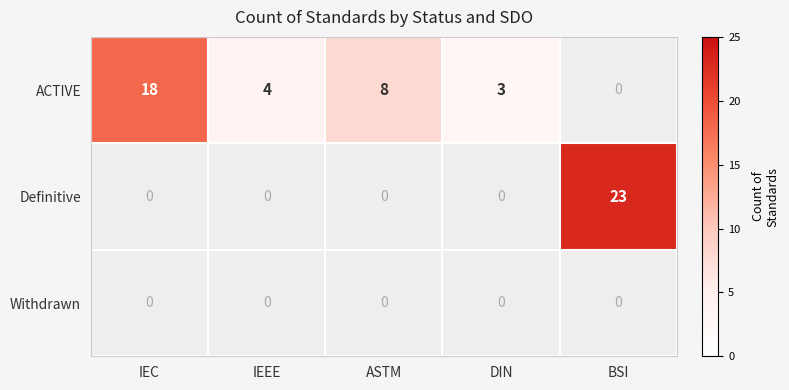

The ACTIVE series shows 18 at IEC. True or false?

True